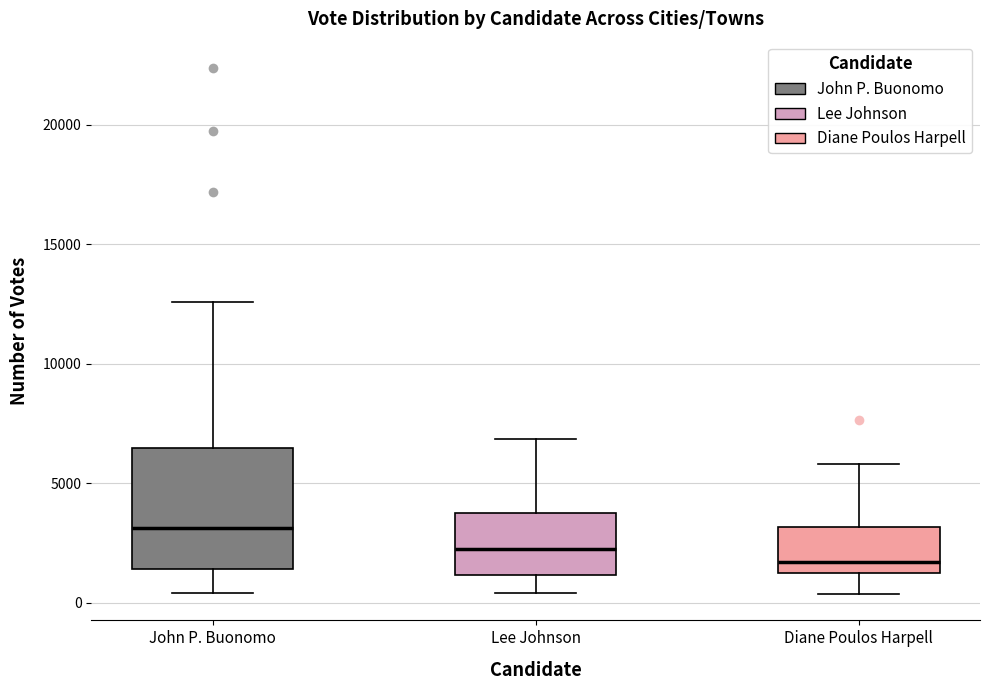

Which box's median line is the lowest?

Diane Poulos Harpell